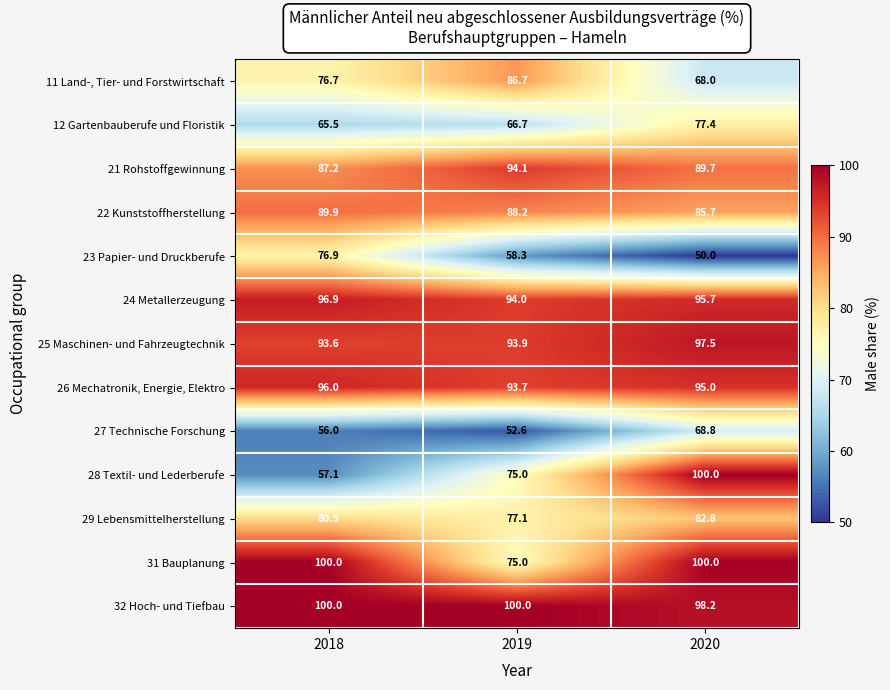

Rank the categories by 28 Textil- und Lederberufe value from highest to lowest.

2020, 2019, 2018